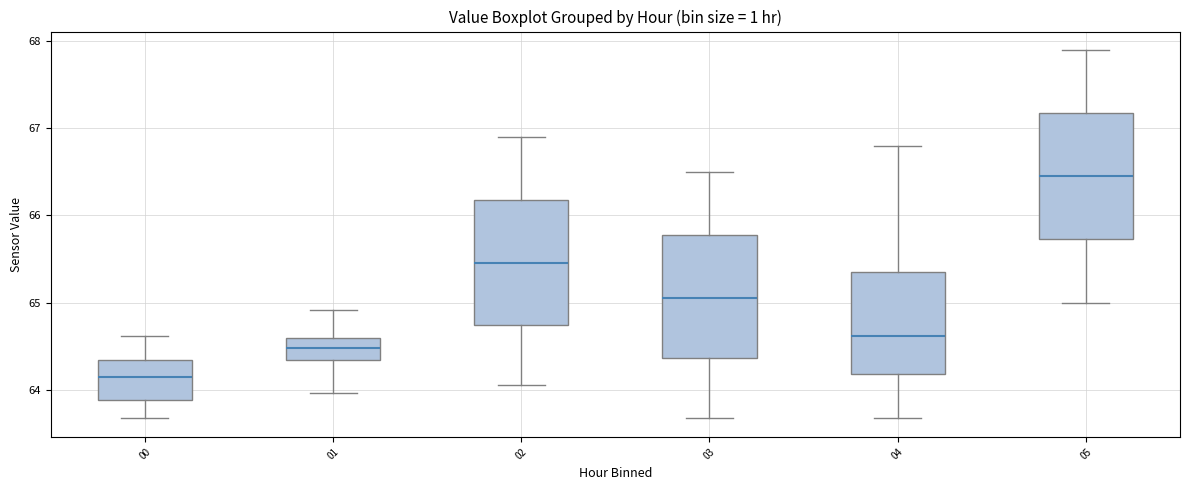

Reading left to right, transcribe this box plot: for each box, give where its median line is, the range the box spans, and where its two whiskers end, as read against the y-axis. The values are not printed on the chart, so give them approximately, as read against the axis.

00: median 64.2, box 63.9 to 64.3, whiskers 63.7 to 64.6
01: median 64.5, box 64.3 to 64.6, whiskers 64.0 to 64.9
02: median 65.5, box 64.7 to 66.2, whiskers 64.1 to 66.9
03: median 65.1, box 64.4 to 65.8, whiskers 63.7 to 66.5
04: median 64.6, box 64.2 to 65.4, whiskers 63.7 to 66.8
05: median 66.5, box 65.7 to 67.2, whiskers 65.0 to 67.9